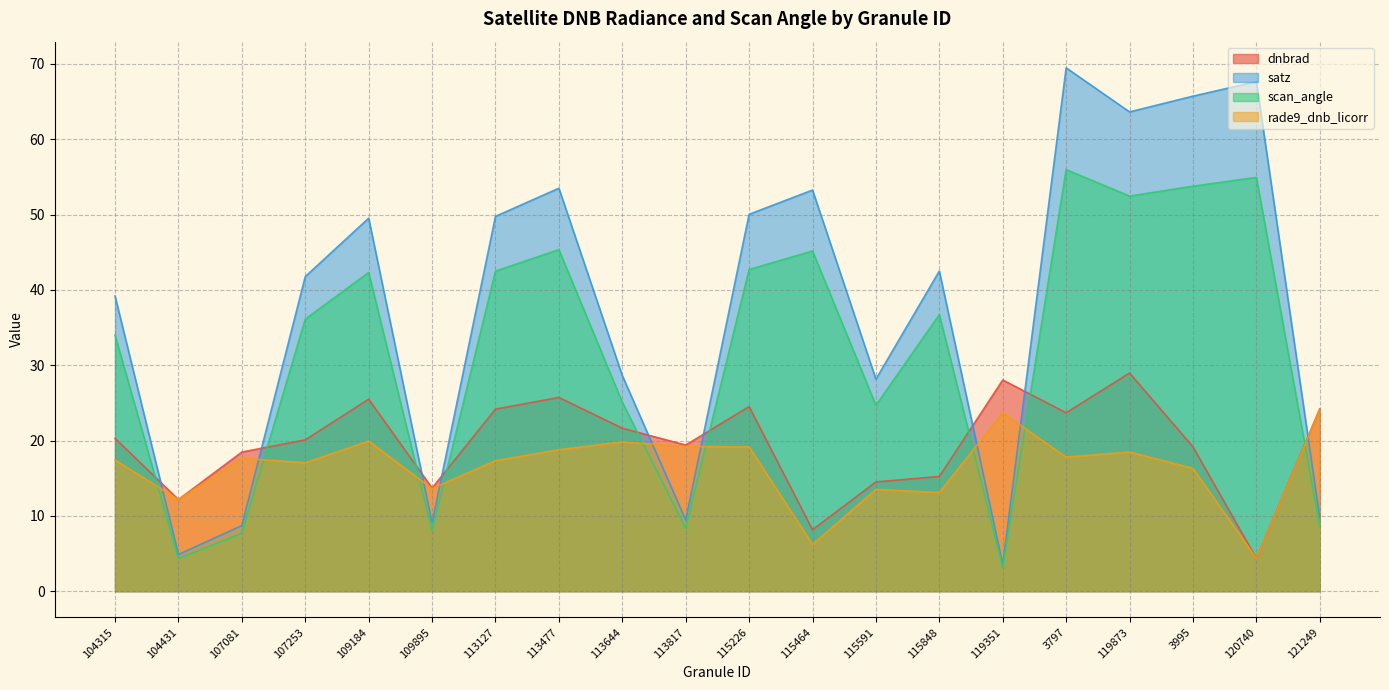

What is the difference between the maximum and minimum values in the dnbrad series?

24.6